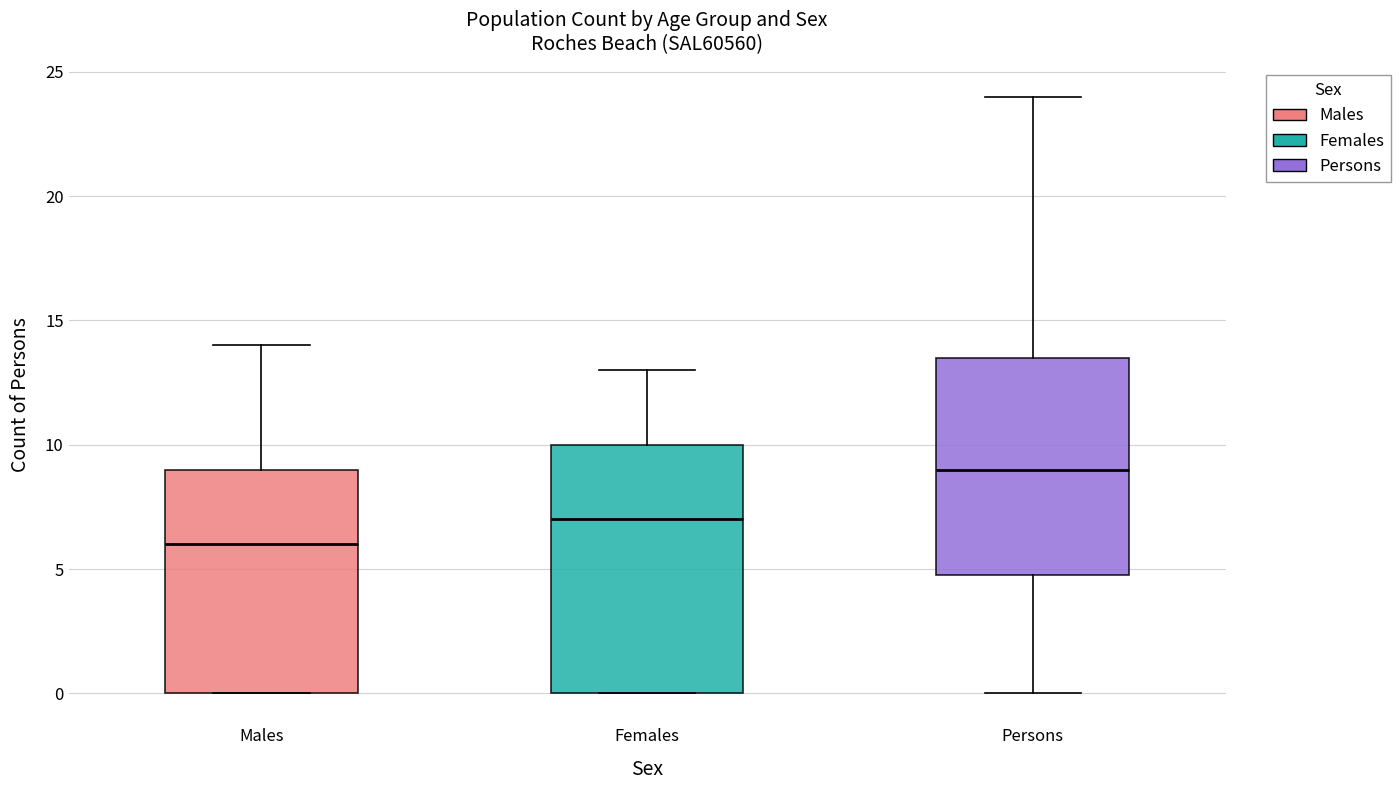

Reading left to right, transcribe this box plot: for each box, give where its median line is, the range the box spans, and where its two whiskers end, as read against the y-axis. The values are not printed on the chart, so give them approximately, as read against the axis.

Males: median 6.0, box 0.0 to 9.0, whiskers 0.0 to 14.0
Females: median 7.0, box 0.0 to 10.0, whiskers 0.0 to 13.0
Persons: median 9.0, box 5.0 to 13.5, whiskers 0.0 to 24.0